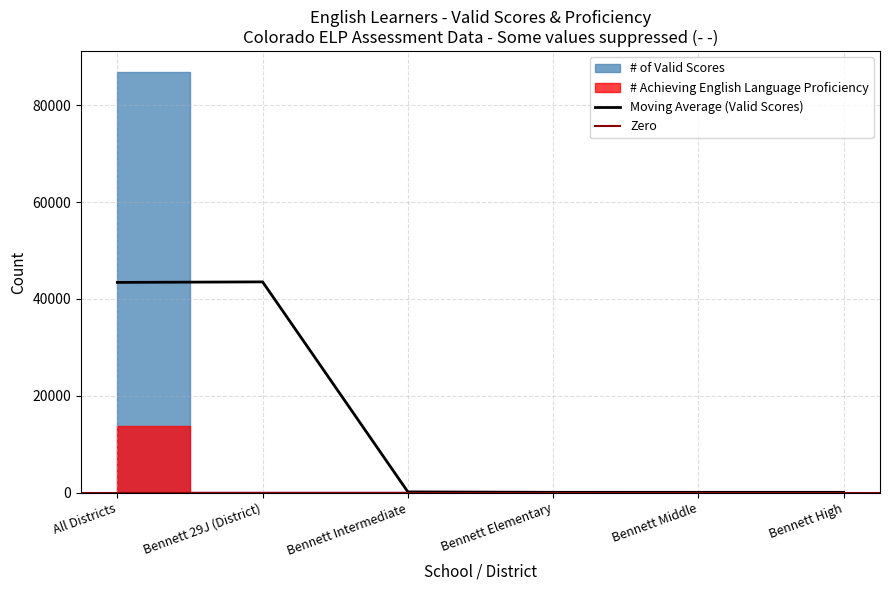

True or false: # Achieving English Language Proficiency and # of Valid Scores cross at least once.

False